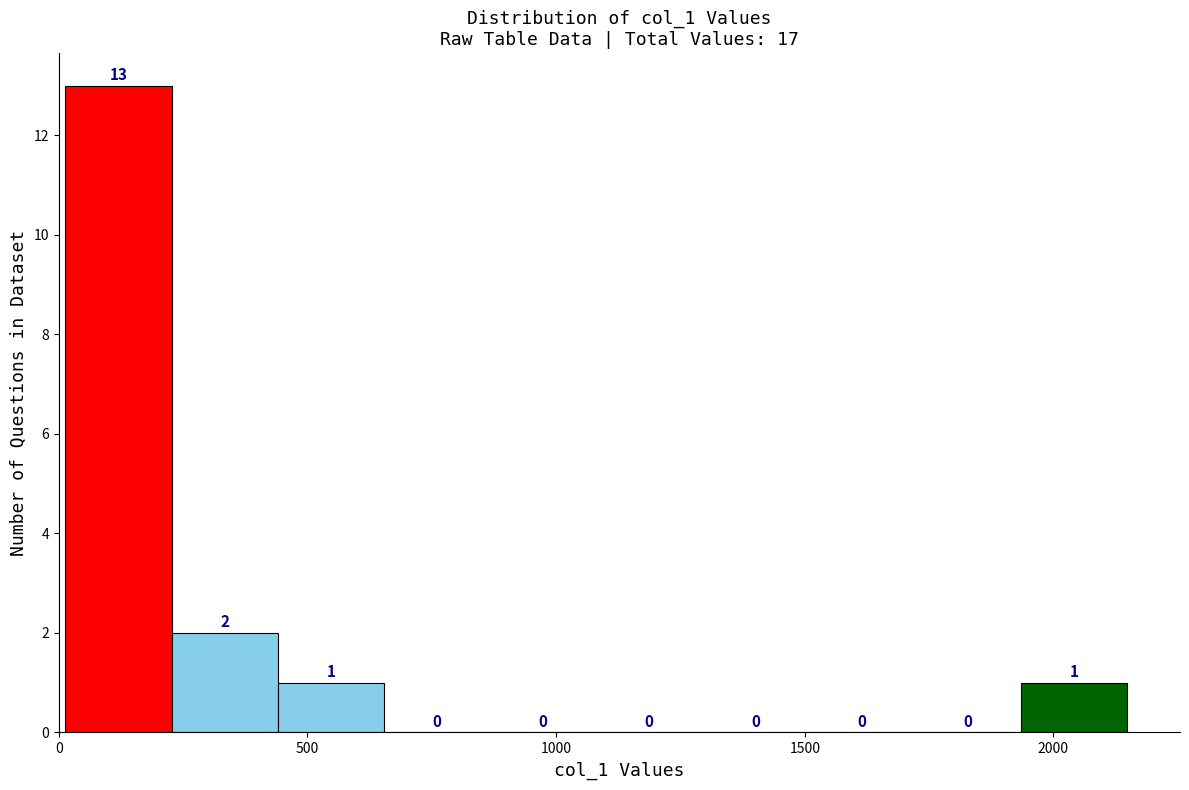

How tall is the bar that spans 450 to 650 on the x-axis? The bar edges are not printed on the chart, so give them approximately, as read against the axis.

1